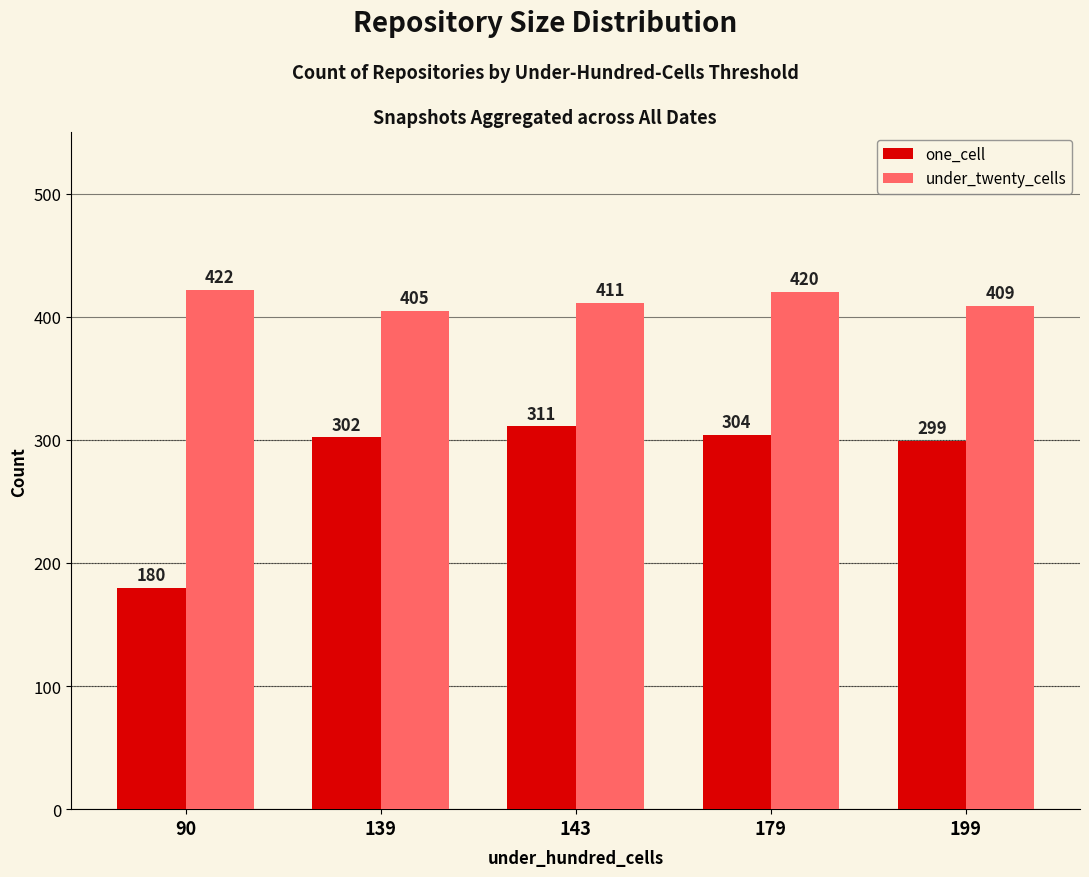

Rank the series by their average value, from lowest to highest.

one_cell, under_twenty_cells